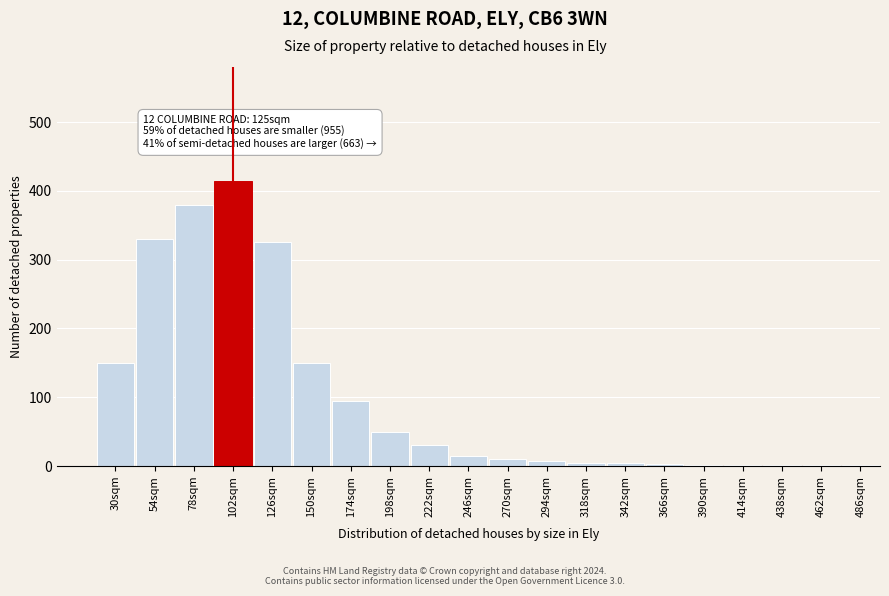

The chart shows a value of 8 at 294sqm. True or false?

True